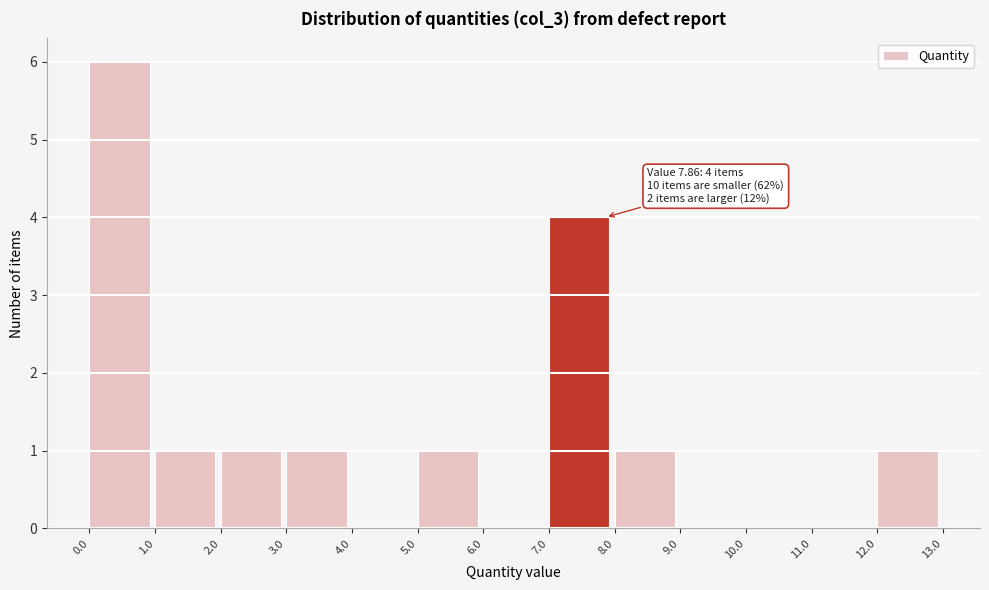

Which range on the x-axis has the tallest bar?

0.0 to 1.0